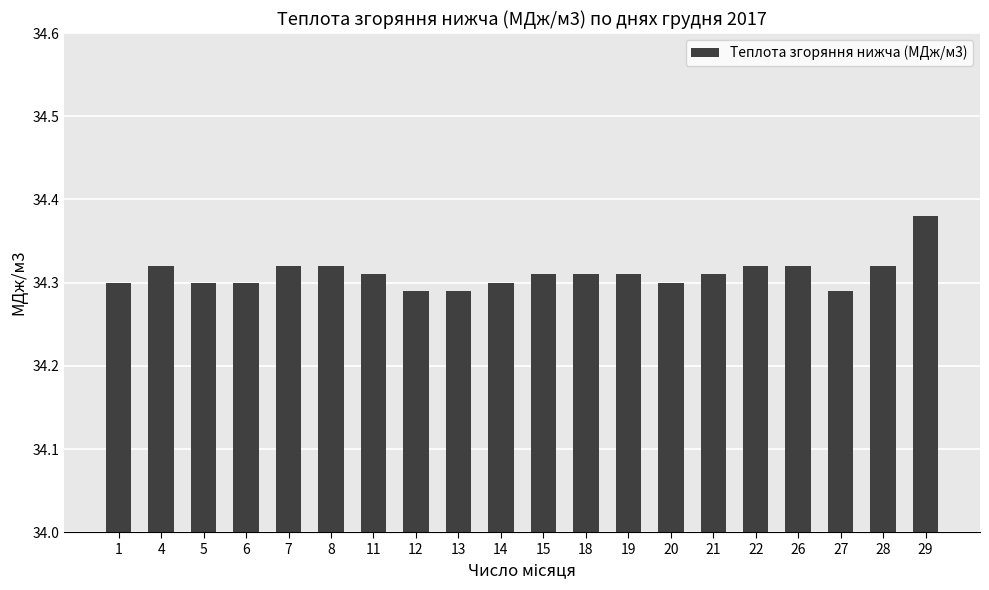

Between 19 and 12, which is larger?

19